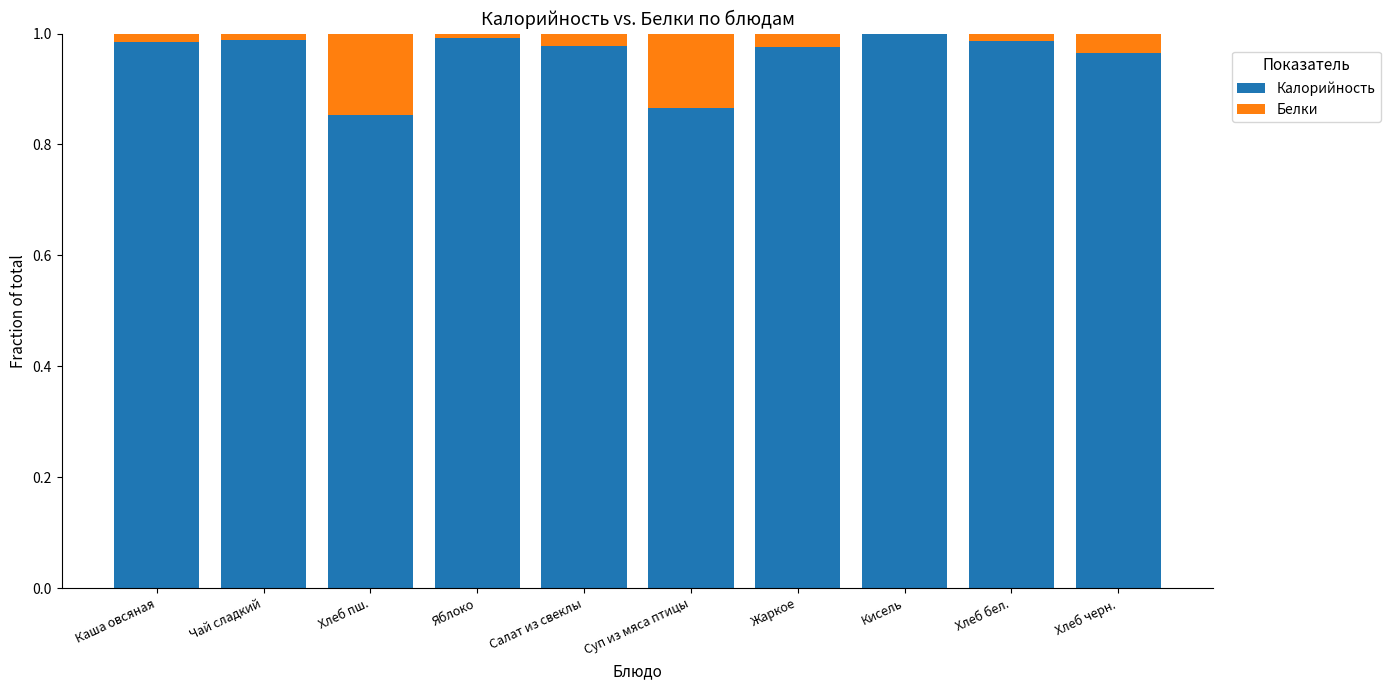

True or false: Калорийность has a value of 0.5 at Хлеб пш..

False